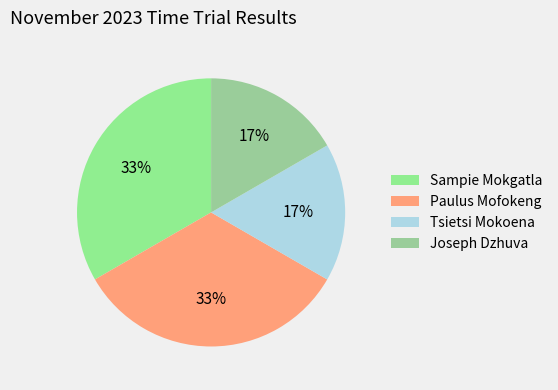

Do Sampie Mokgatla and Tsietsi Mokoena together represent more than half of the pie?

No